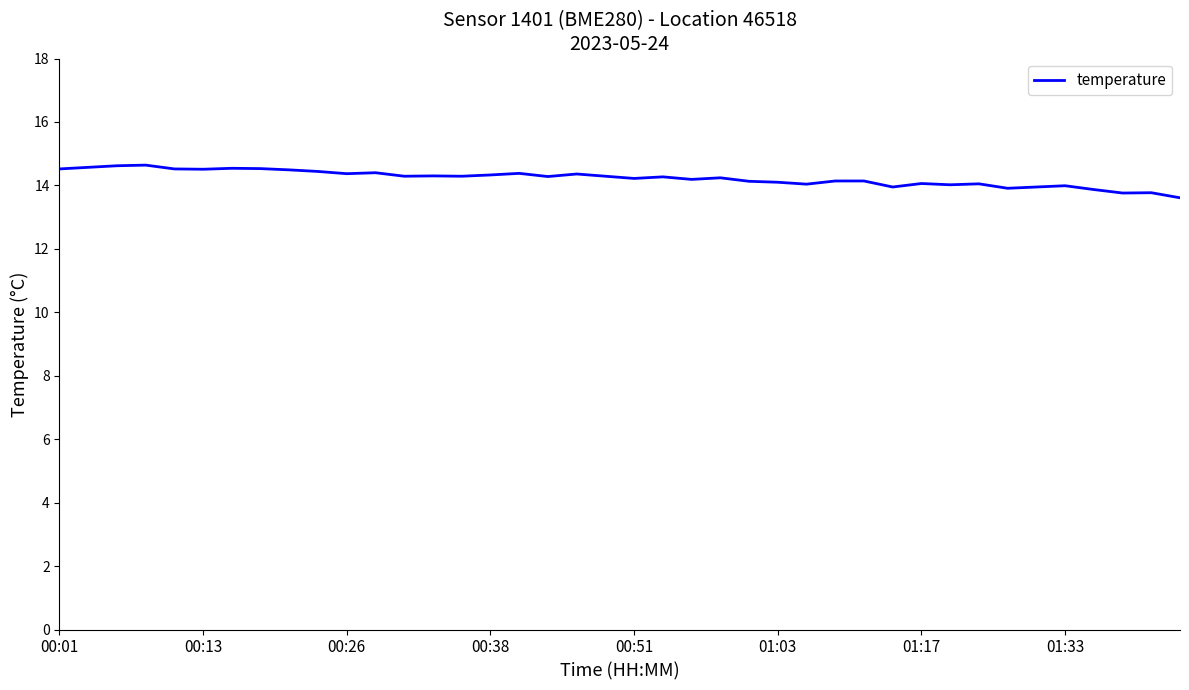

What is the difference between the maximum and minimum values?

1.0